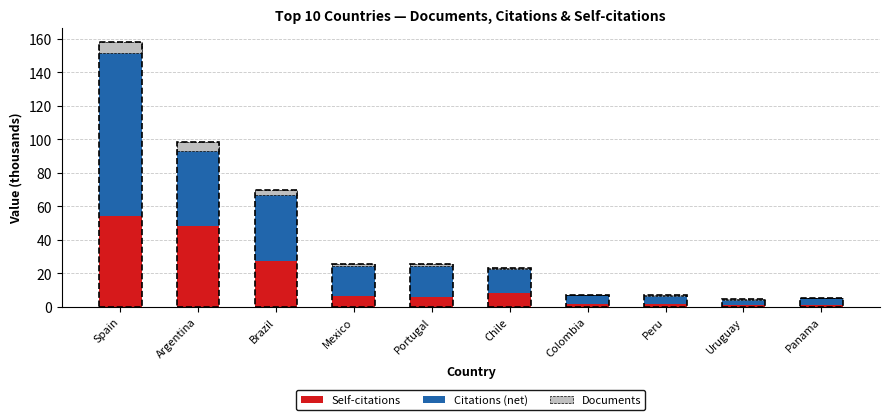

What is the sum of all Self-citations values?

154.2